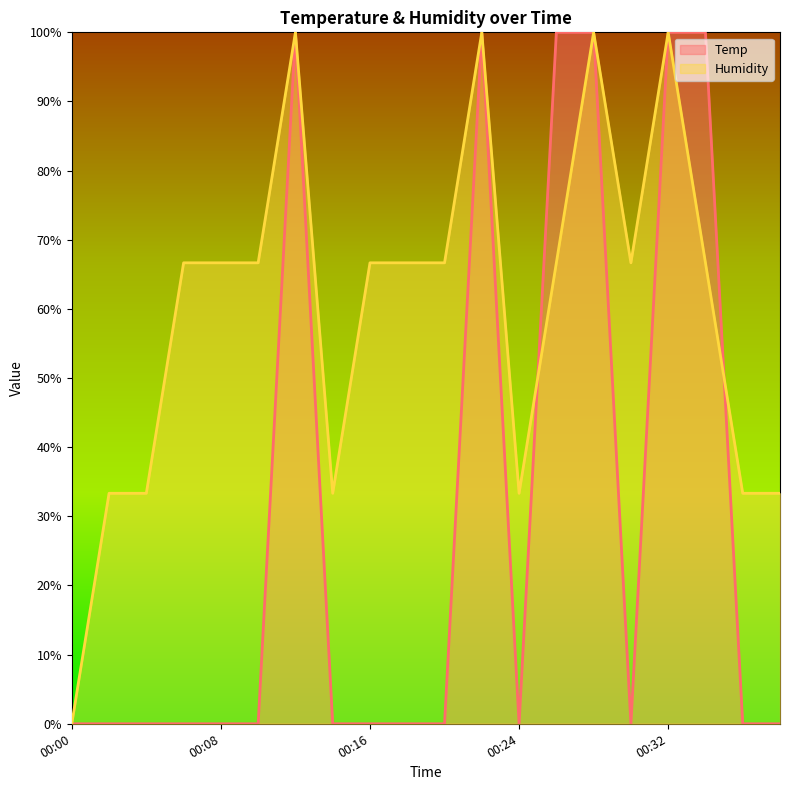

At how many categories does at least one series exceed 10?

19